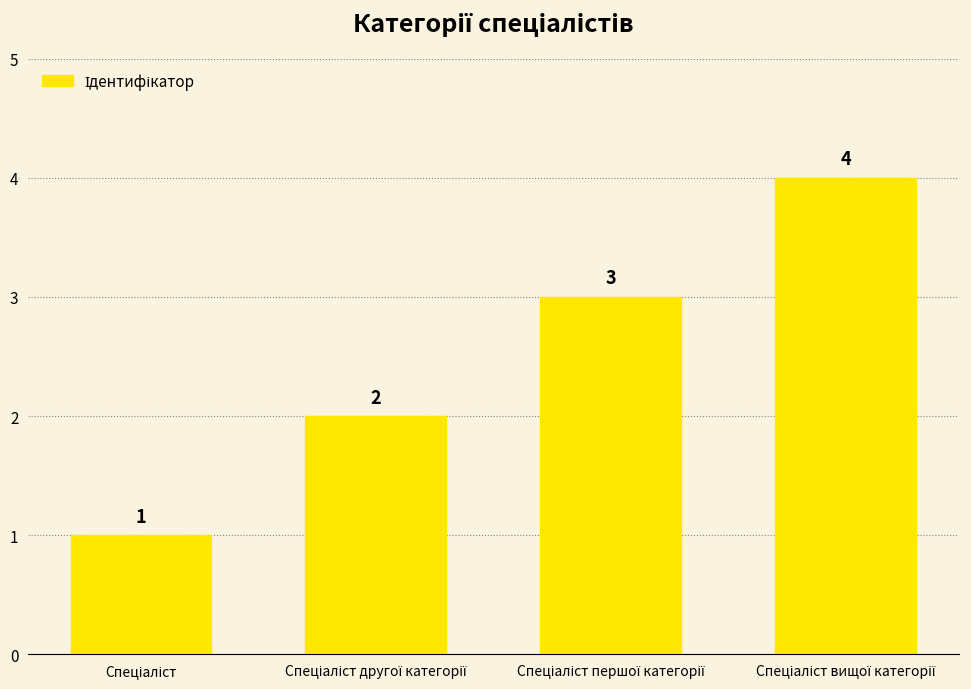

How many values are between 2 and 4?

3